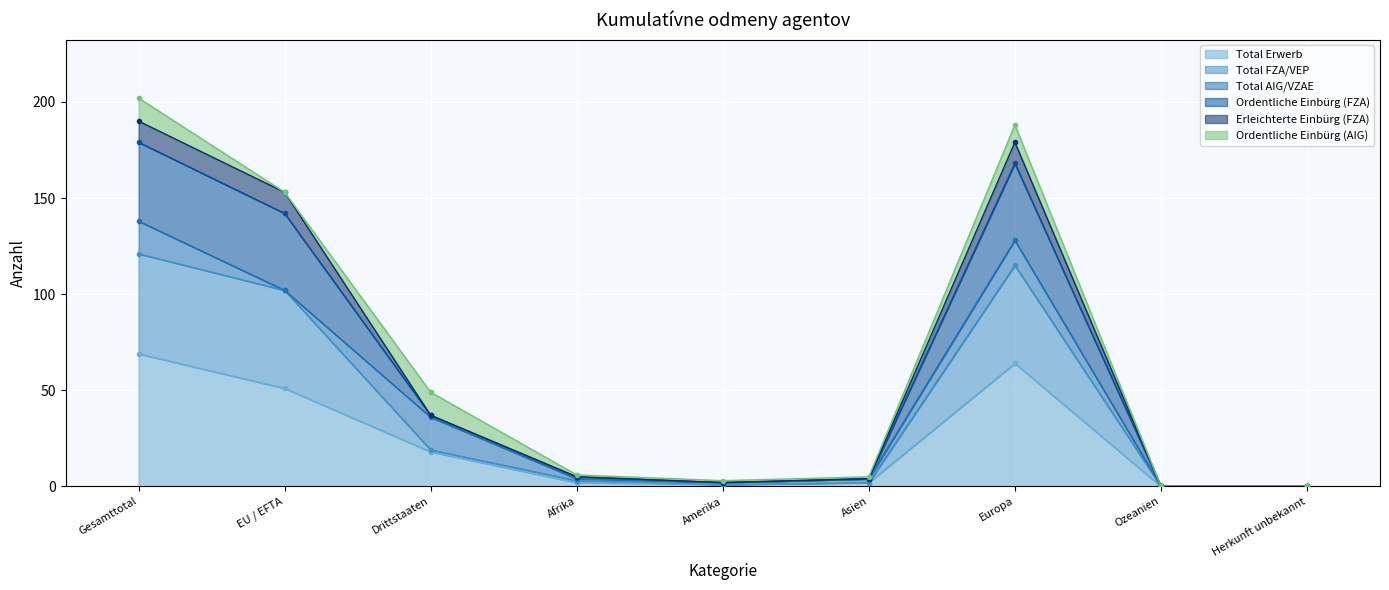

True or false: Ordentliche Einbürg (FZA) and Total Erwerb cross at least once.

False